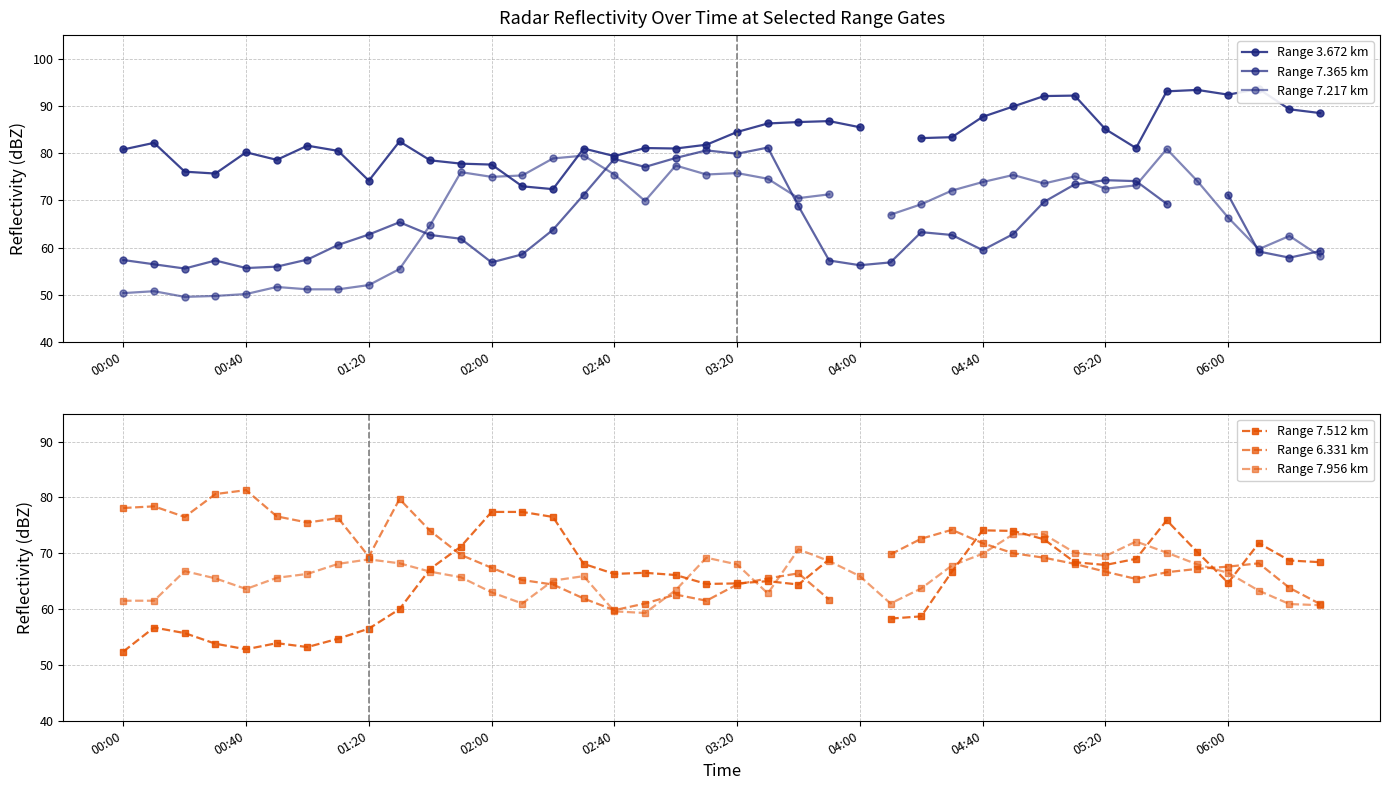

The value of Range 7.956 km at 22 is 19.8. True or false?

False